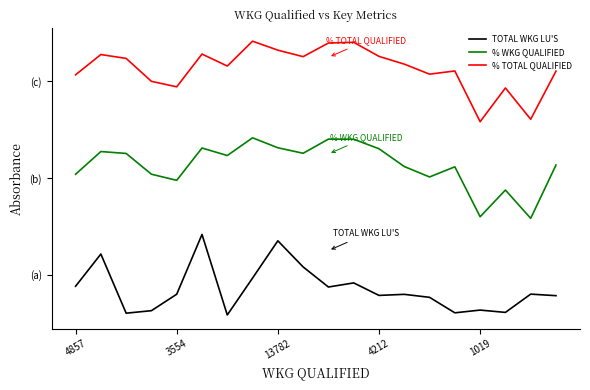

What is the highest value of the % WKG QUALIFIED series?

2.2